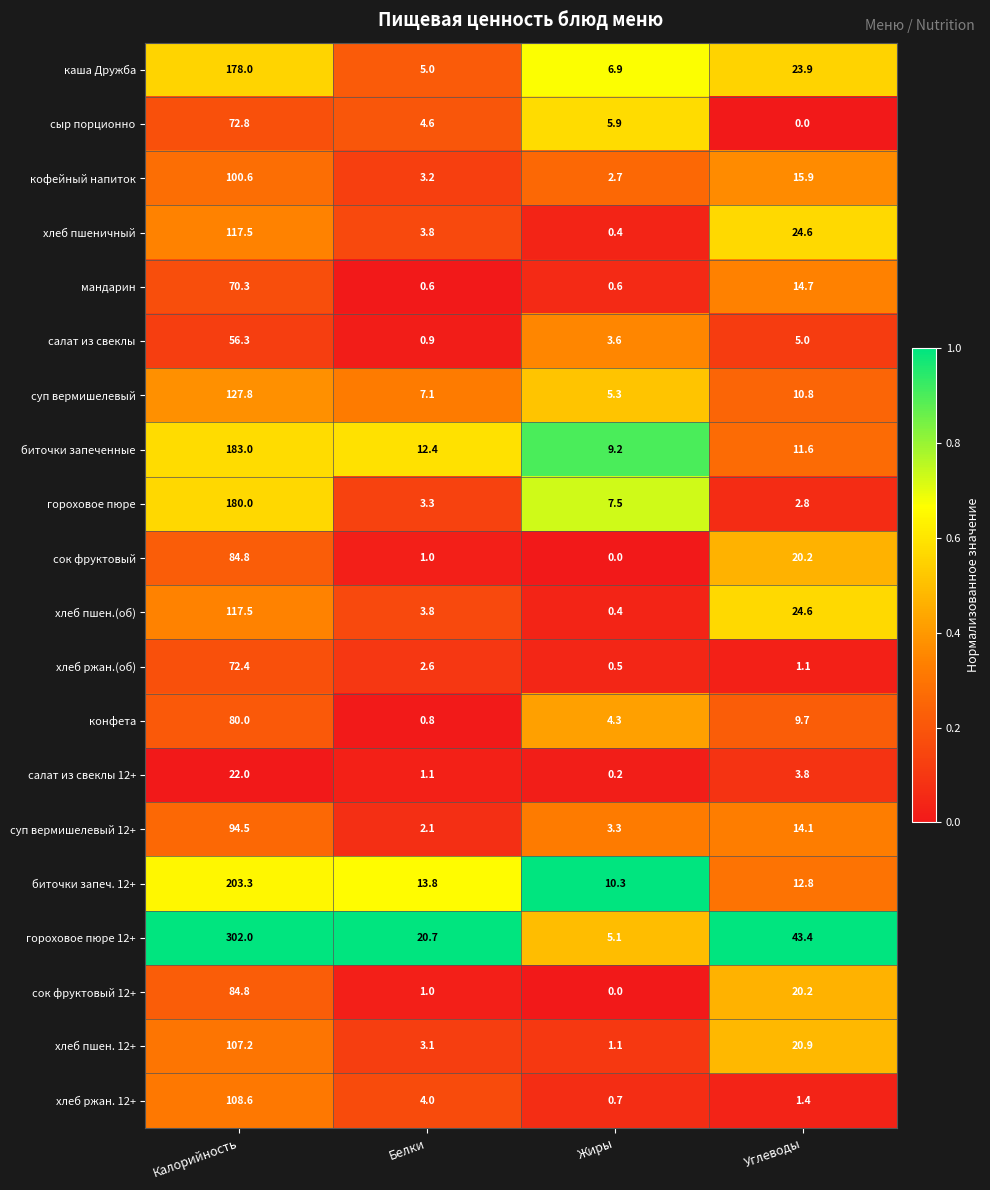

What is the difference between the highest and lowest values at Жиры?

10.3